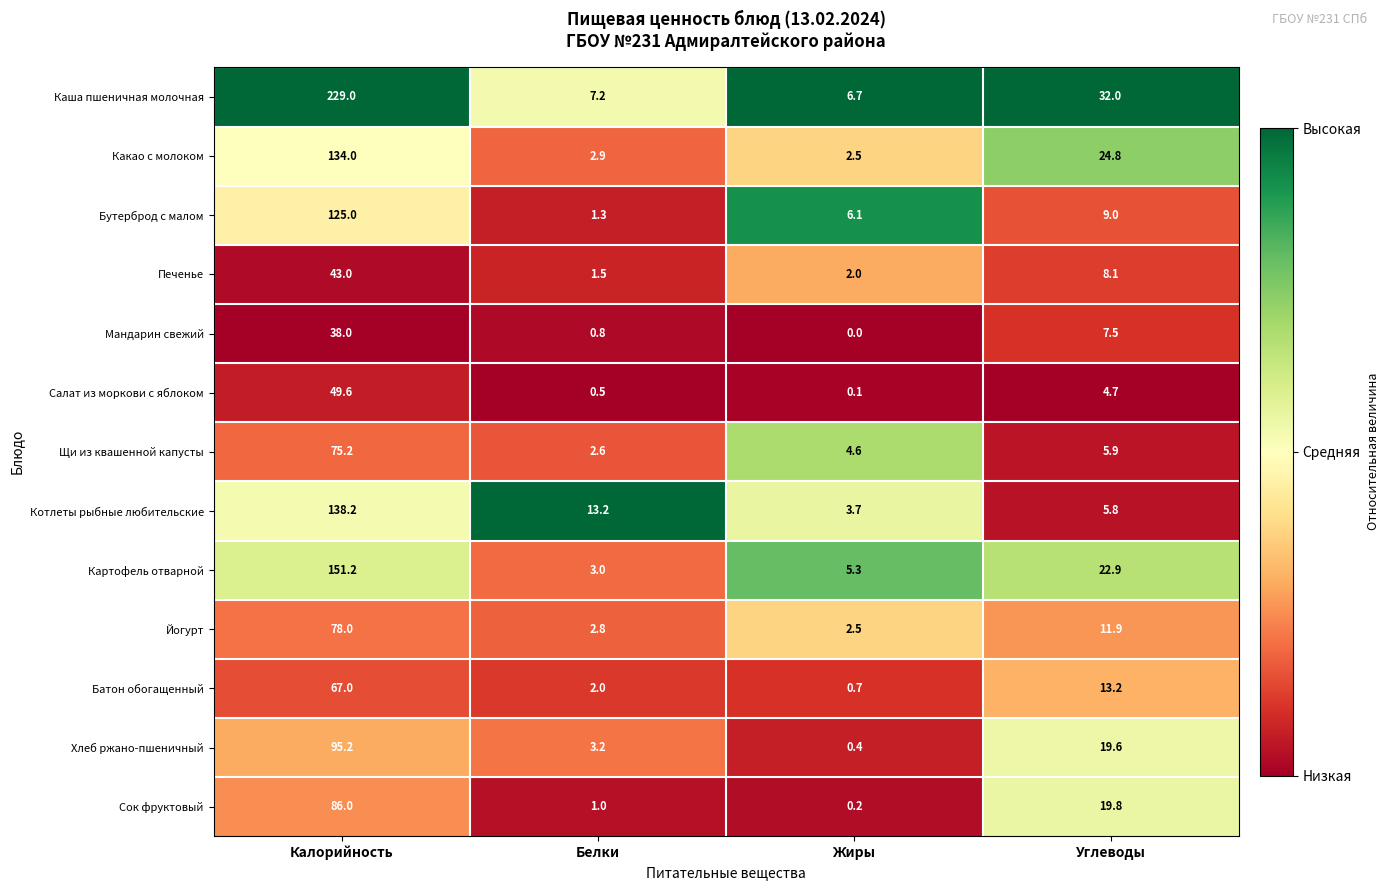

At Углеводы, list the series in order from largest to smallest.

Каша пшеничная молочная, Какао с молоком, Картофель отварной, Сок фруктовый, Хлеб ржано-пшеничный, Батон обогащенный, Йогурт, Бутерброд с малом, Печенье, Мандарин свежий, Щи из квашенной капусты, Котлеты рыбные любительские, Салат из моркови с яблоком